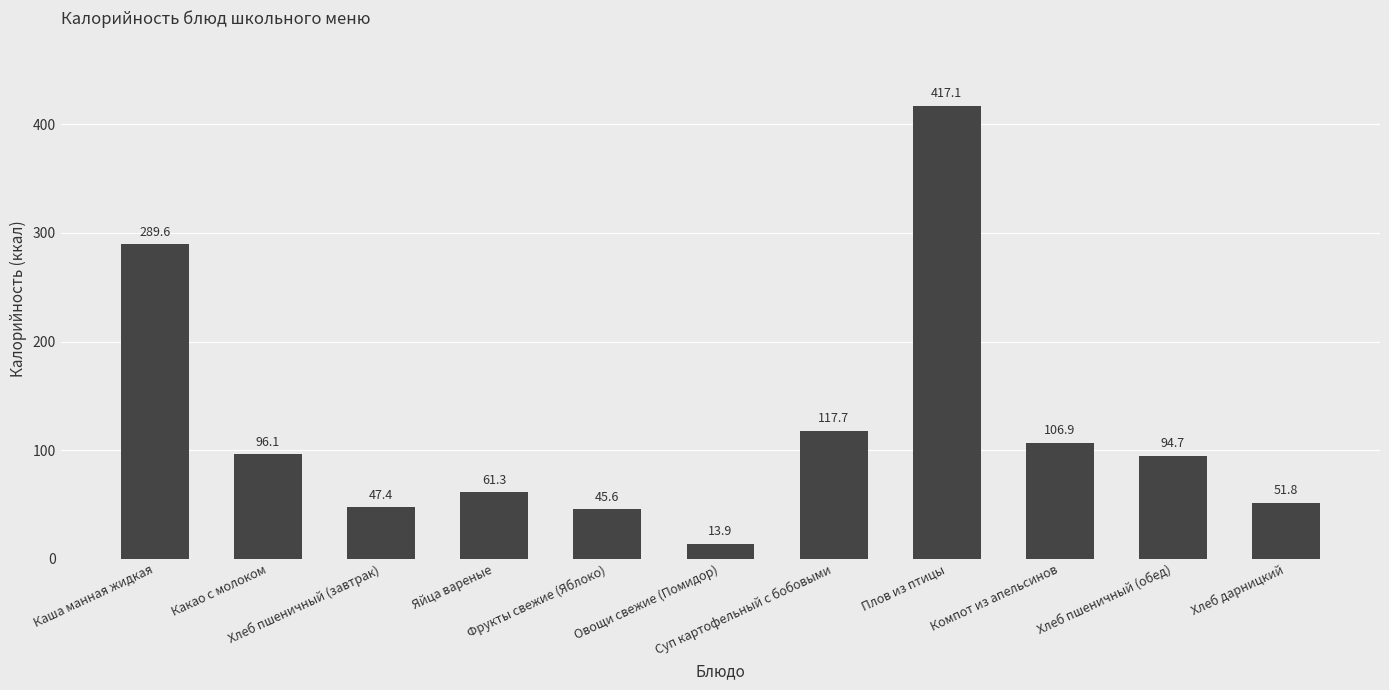

Is it true that the value at Хлеб пшеничный (обед) is 142.8?

False